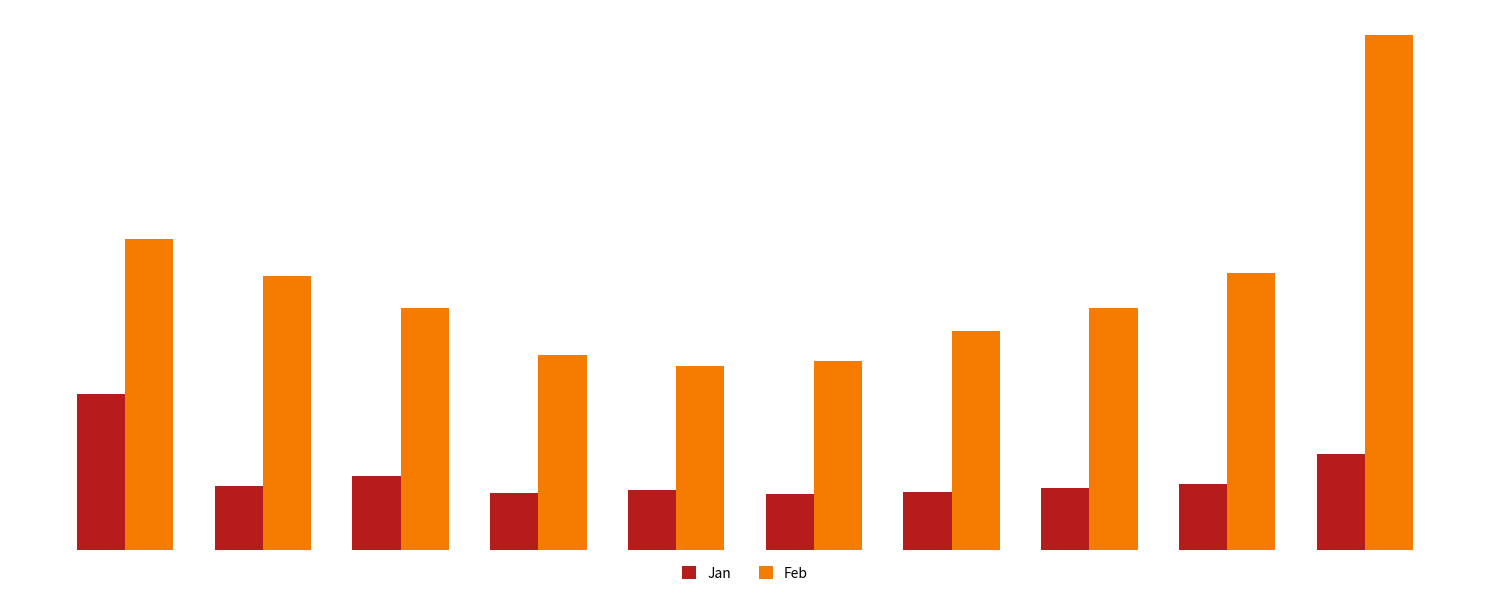

What is the value of the Jan bar at the 2nd from the left?

0.1